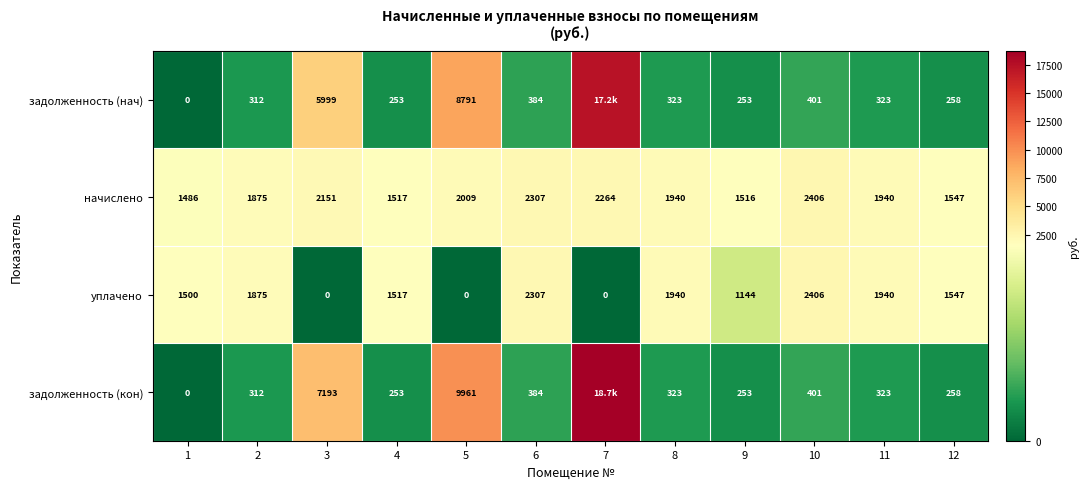

What is the spread (max minus min) of values at 8?

1617.0